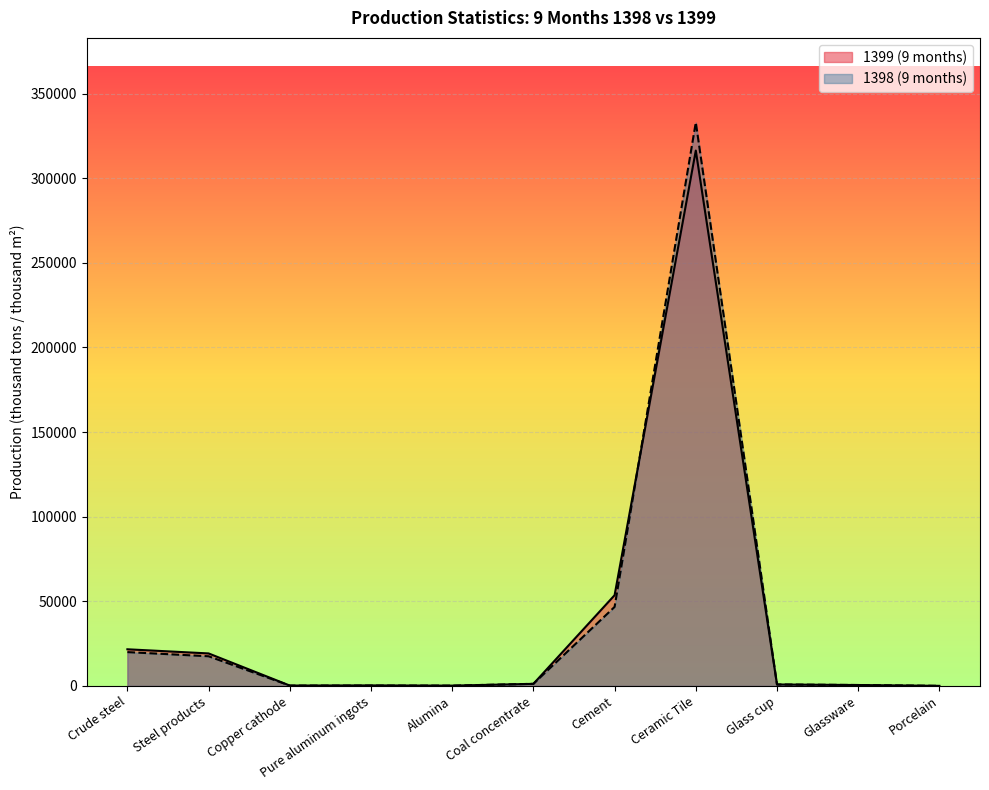

True or false: 1399 (9 months) has more than 1 points higher than both neighbors.

True